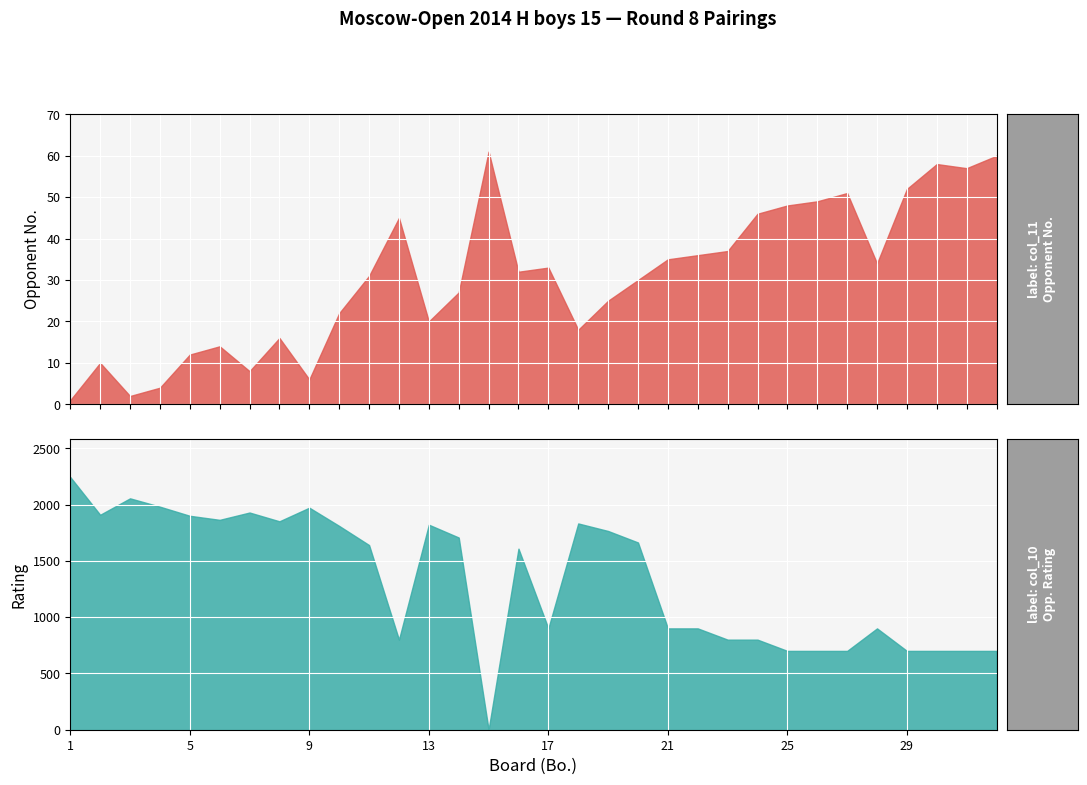

True or false: col_11 (Opponent No.) and col_10 (Opponent Rating) intersect in this chart.

True